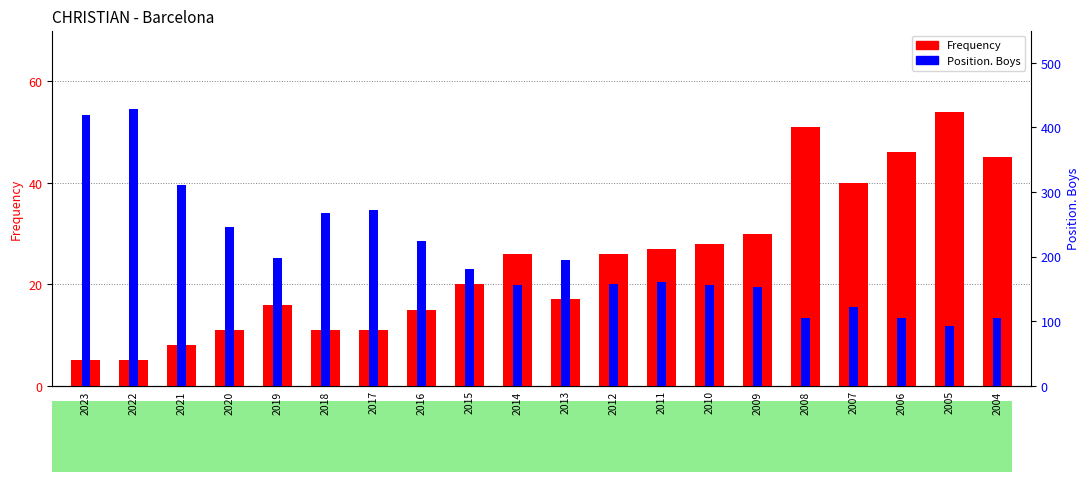

Rank the series by their maximum value, from lowest to highest.

Frequency, Position. Boys